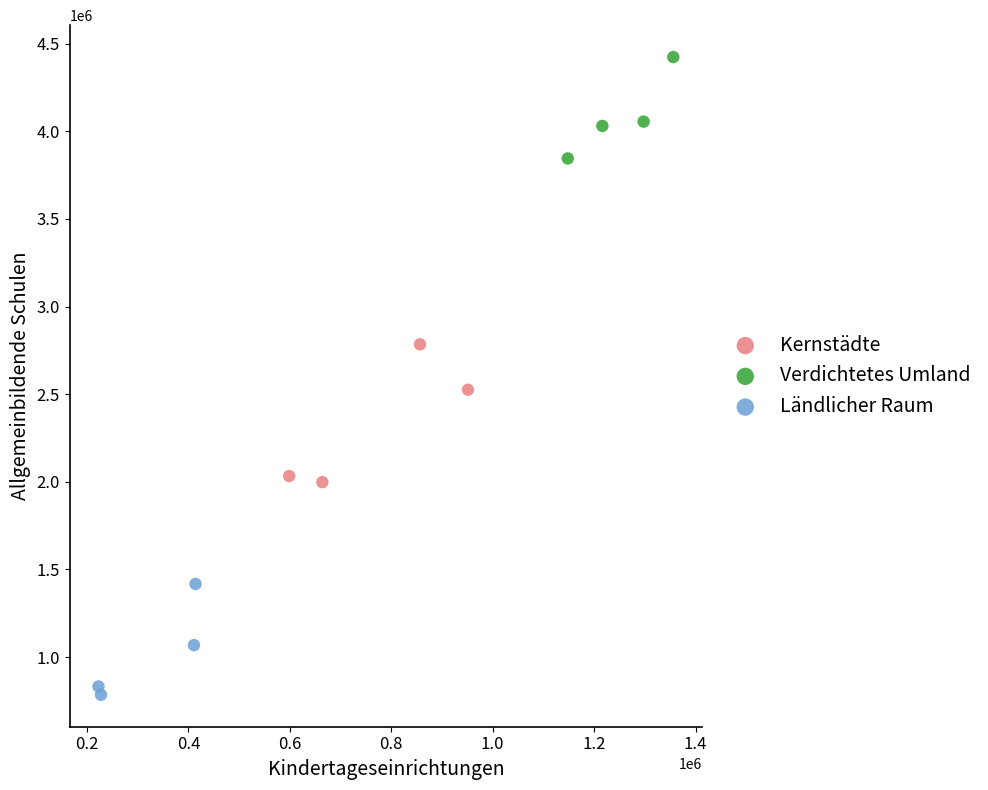

Which series contains the highest Y value?

Verdichtetes Umland